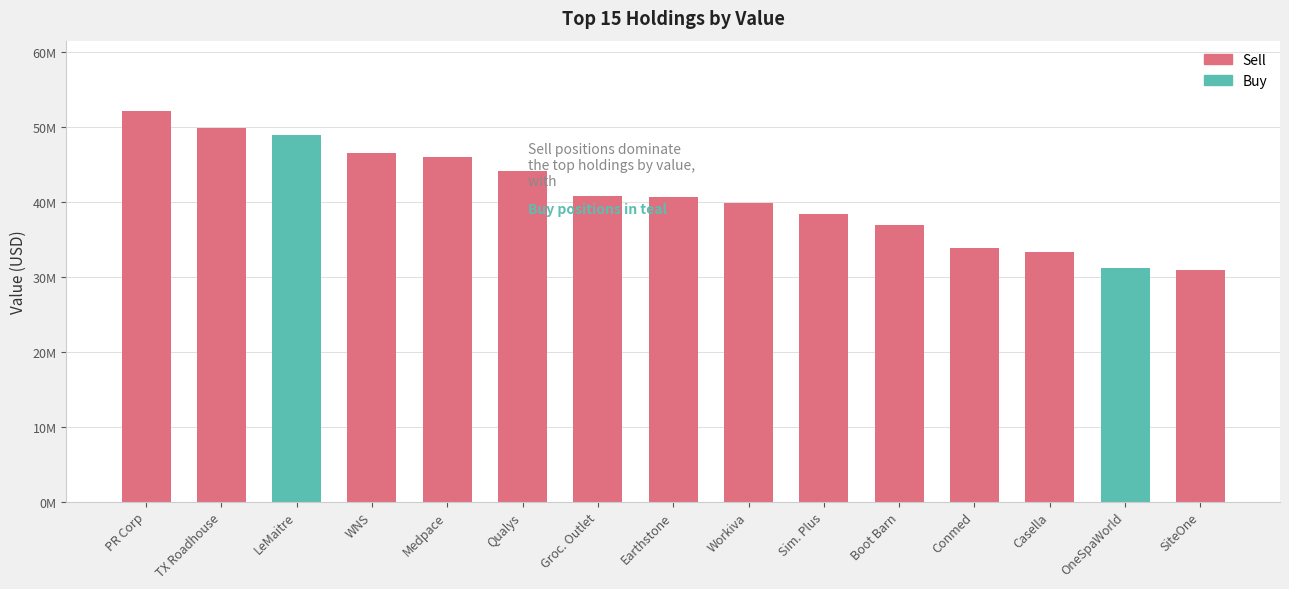

What is the average value?

40868688